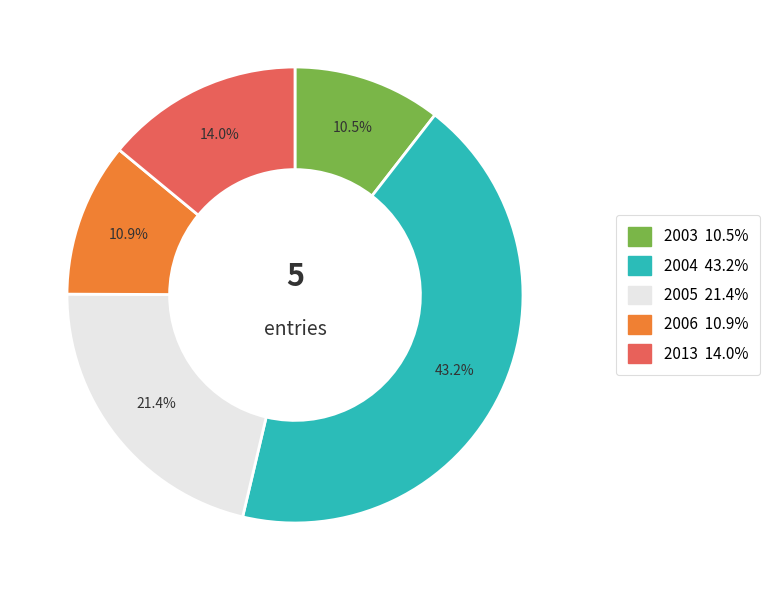

How many slices are in this pie chart?

5